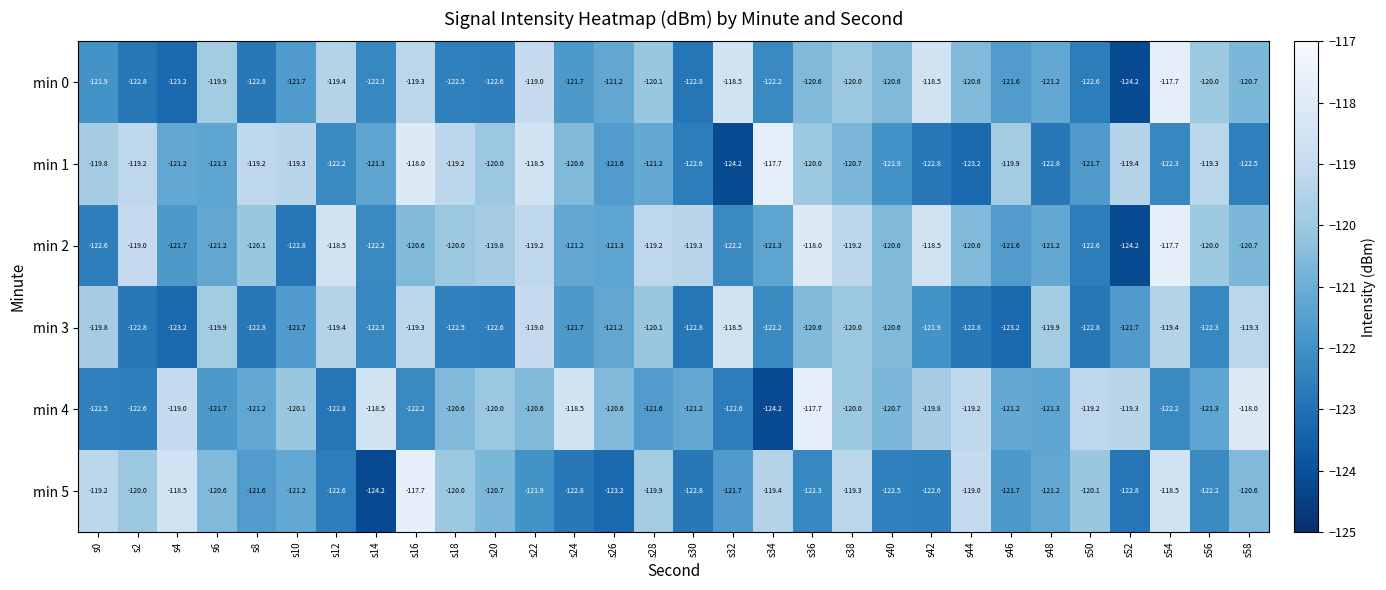

Where does the min 4 series first go above -120?

s4